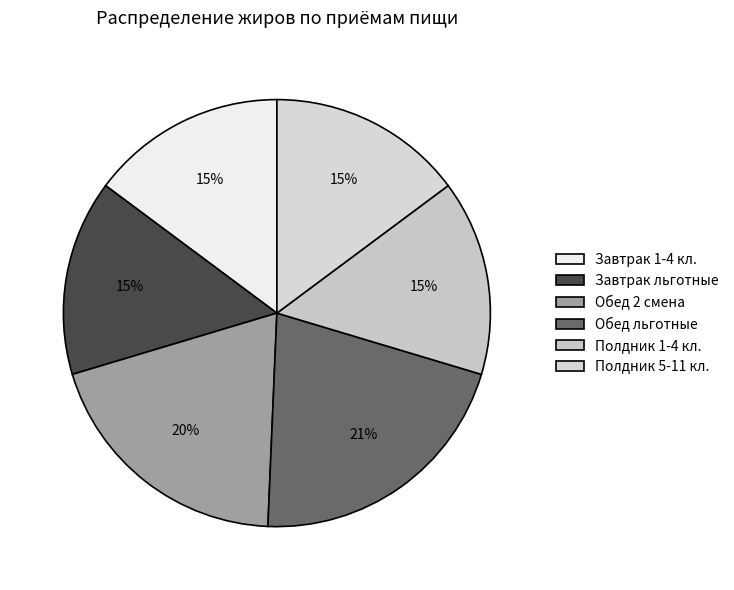

How many segments does this pie chart have?

6